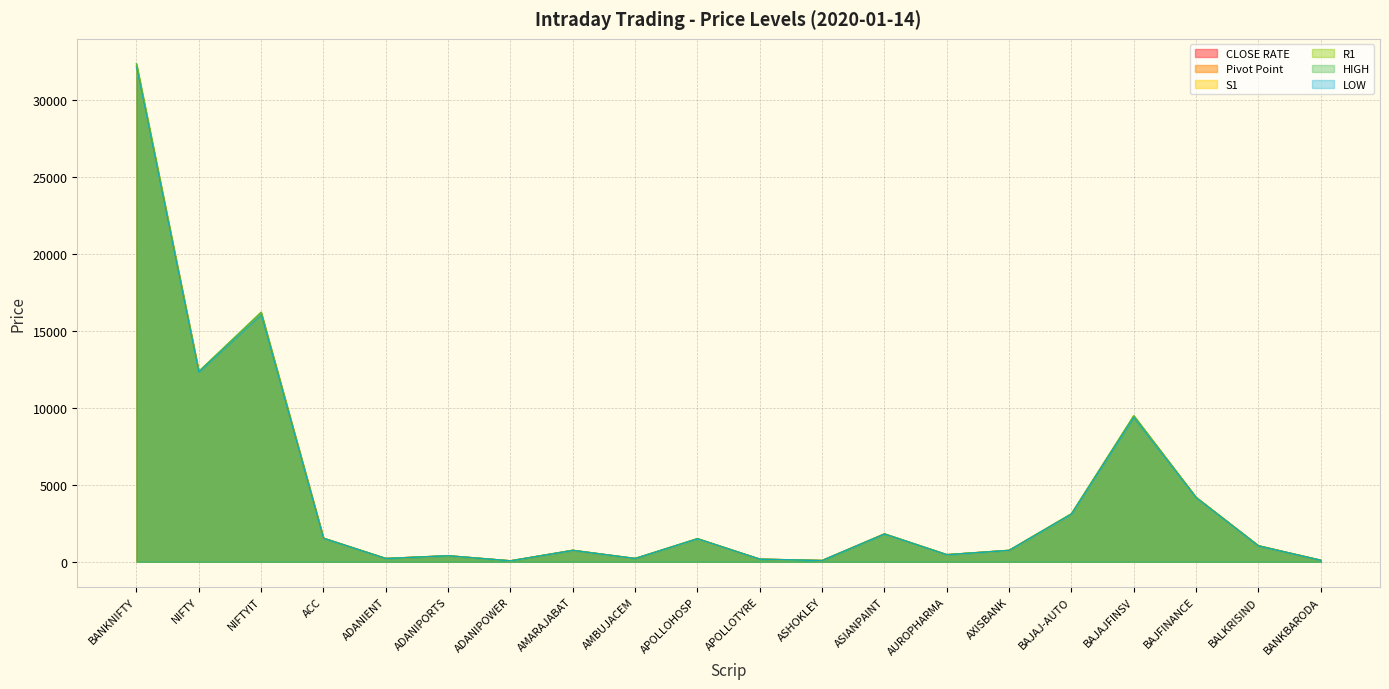

What is the average value of the CLOSE RATE series?

4328.6